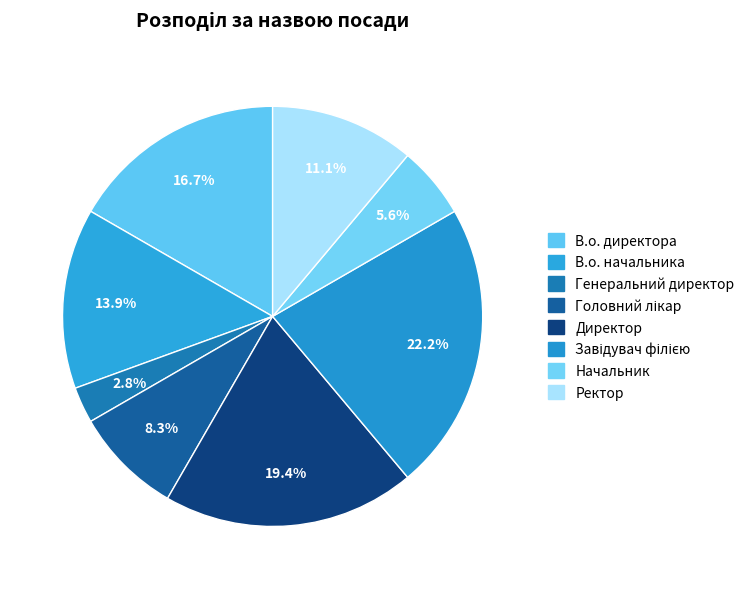

To the nearest percent, what portion does Начальник represent?

6%